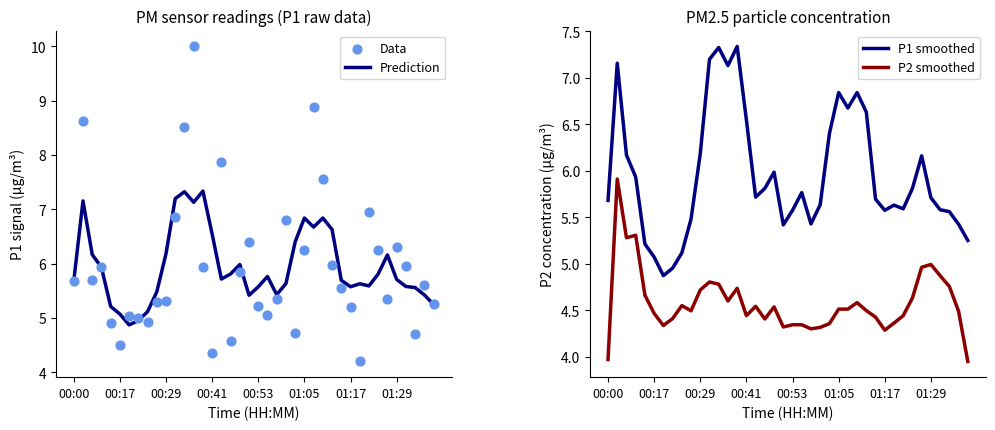

At which category is the sum across all series the highest?

13